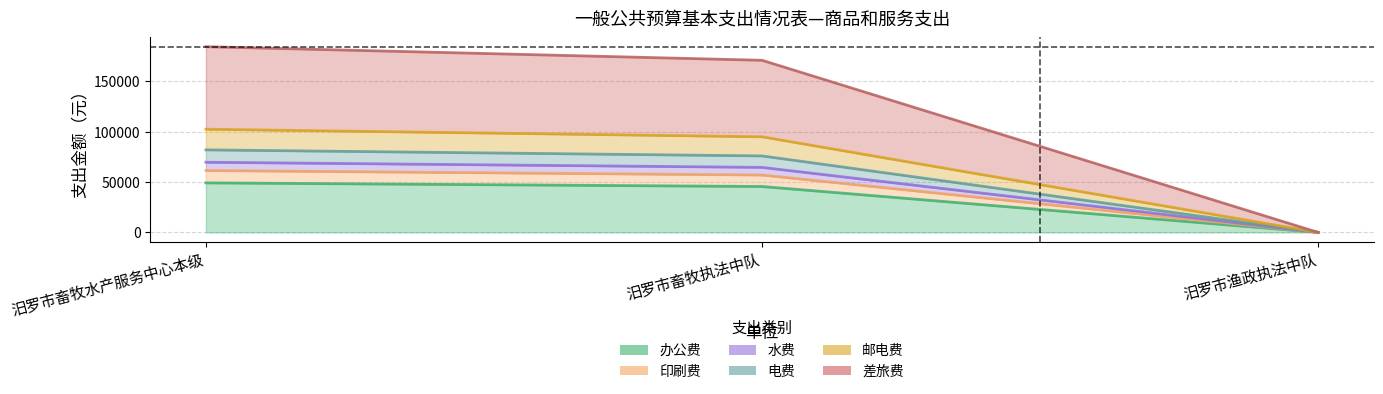

Which series changed the most between 汨罗市畜牧执法中队 and 汨罗市渔政执法中队?

差旅费